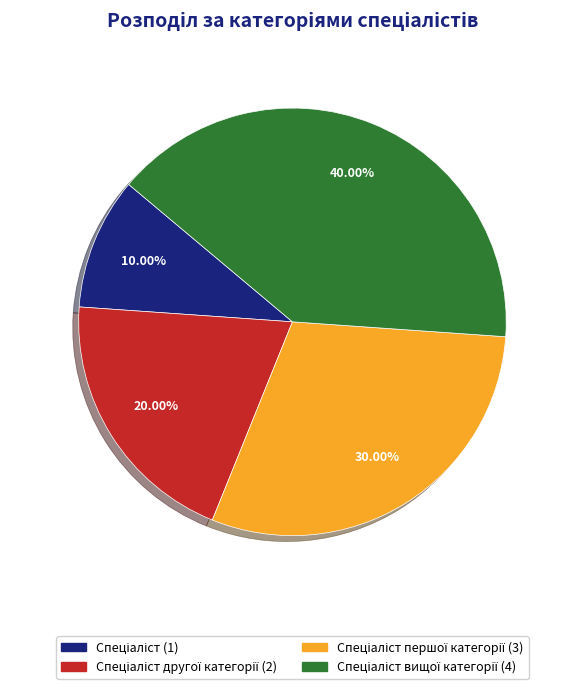

Is there any slice that represents more than half of the pie?

No